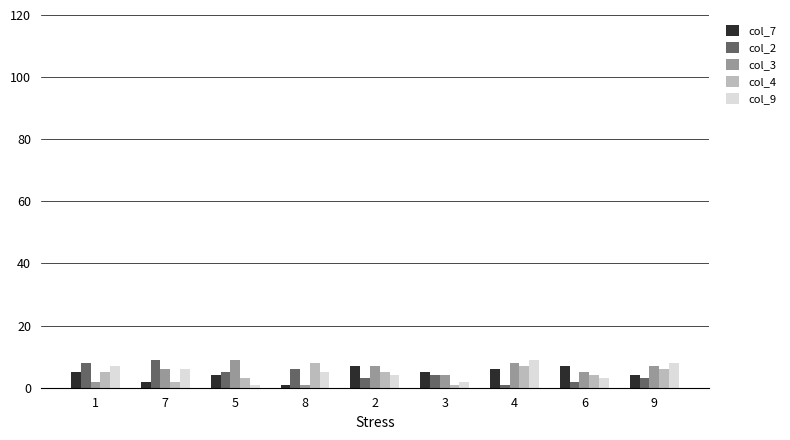

What is the greatest value displayed?

9